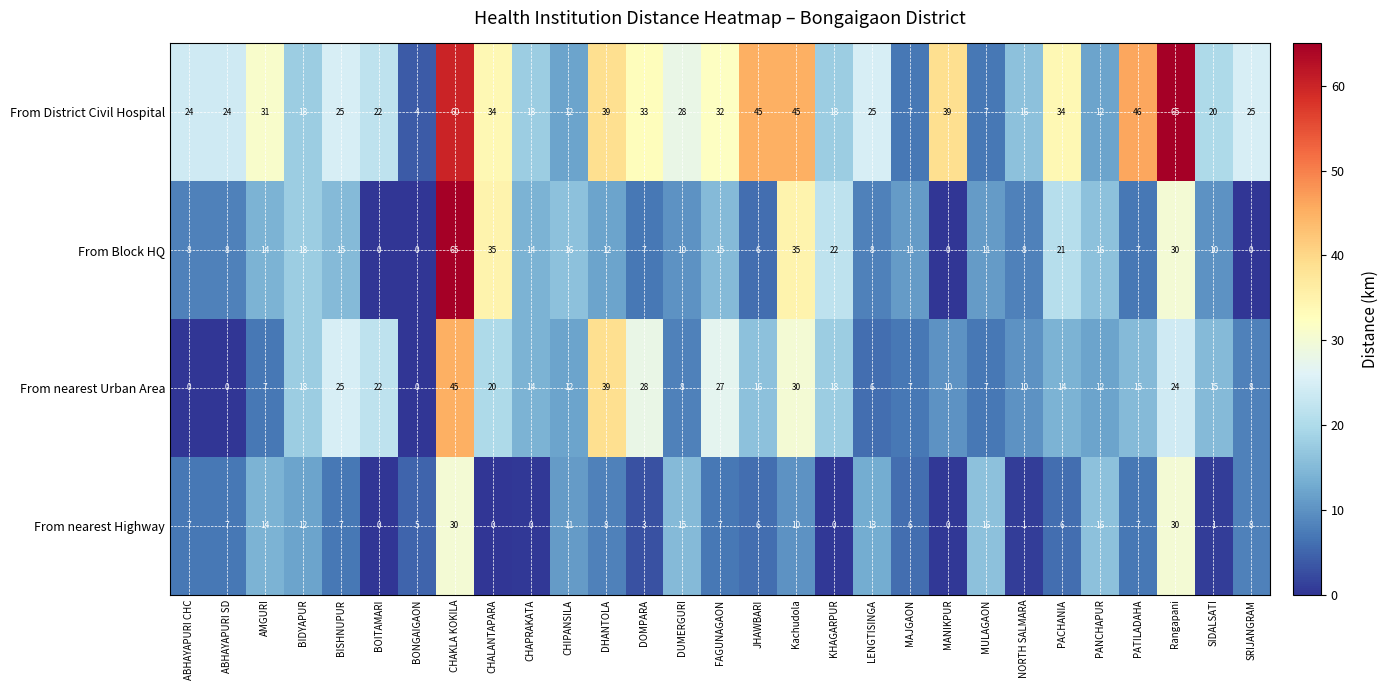

What is the greatest value displayed?

65